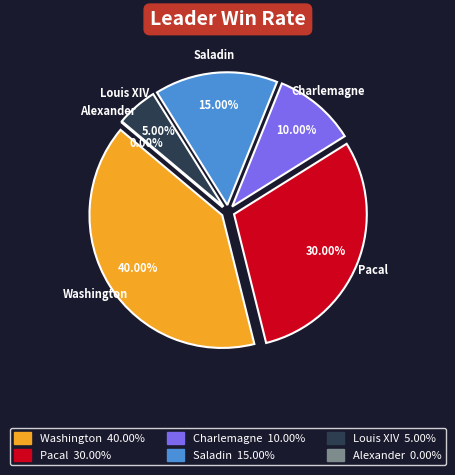

Does Alexander represent more than half of the total?

No